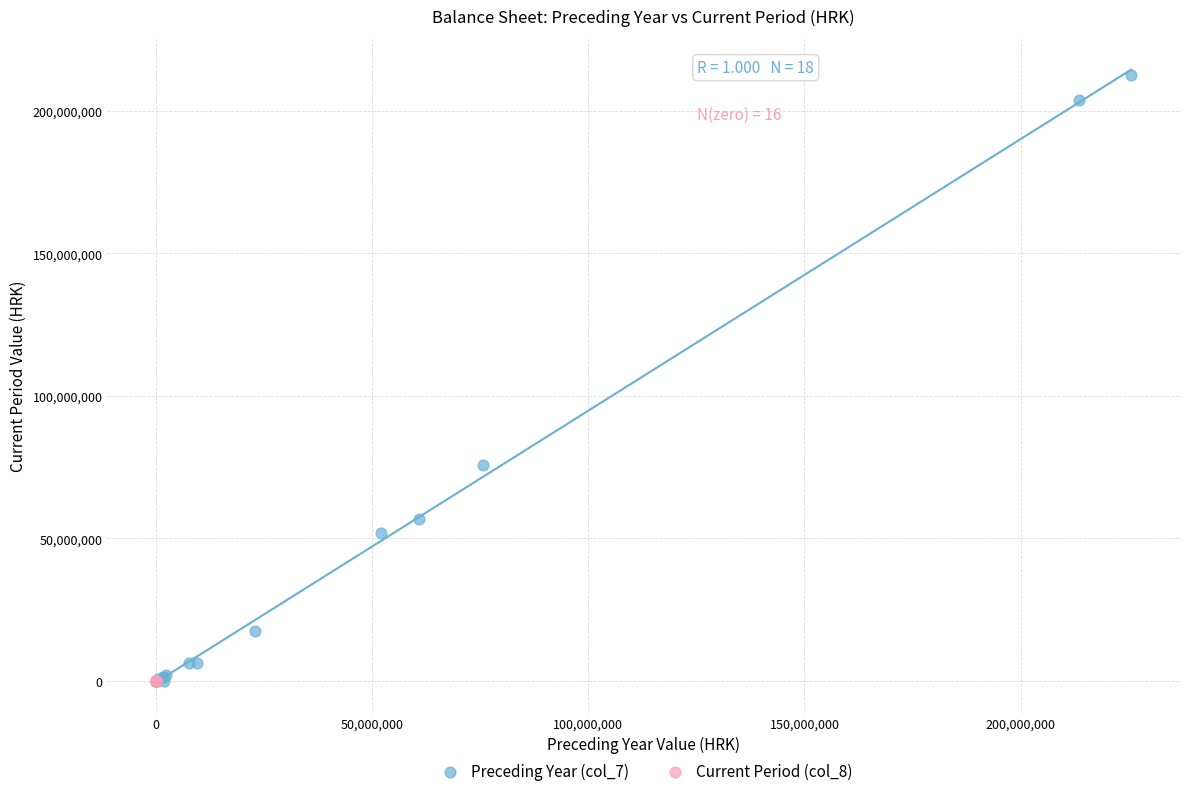

Which series contains the highest Y value?

Preceding Year (col_7)